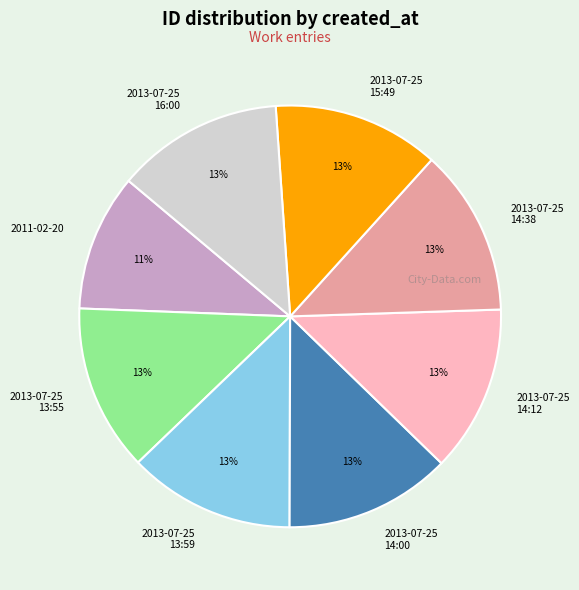

Approximately how many times larger is the value at 2013-07-25 15:49 compared to 2013-07-25 14:12?

1.0